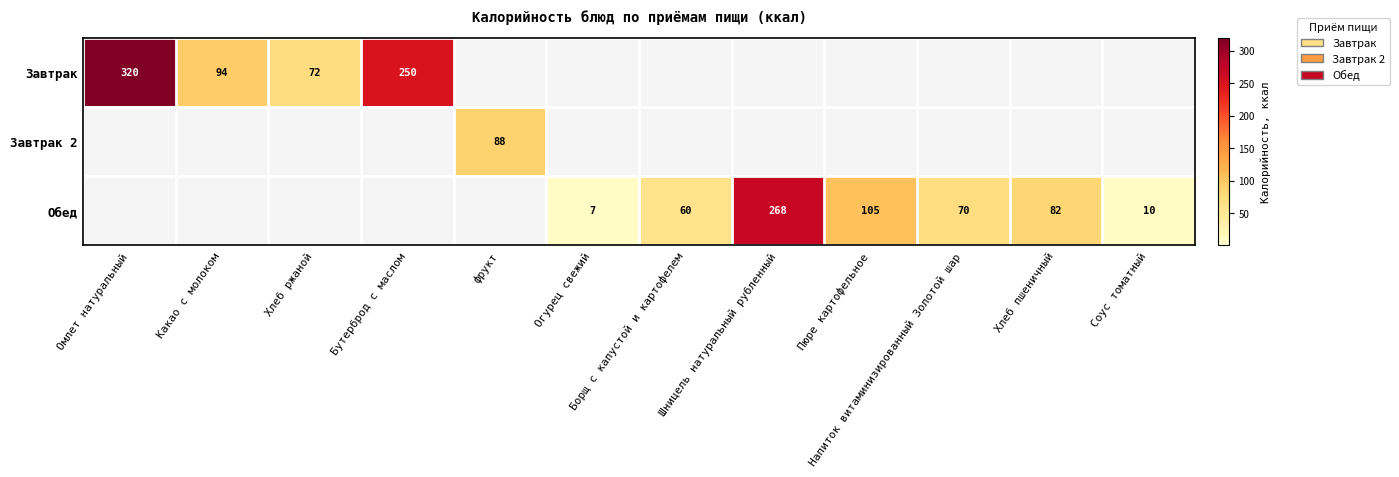

Is it true that Обед equals 7 at Огурец свежий?

True